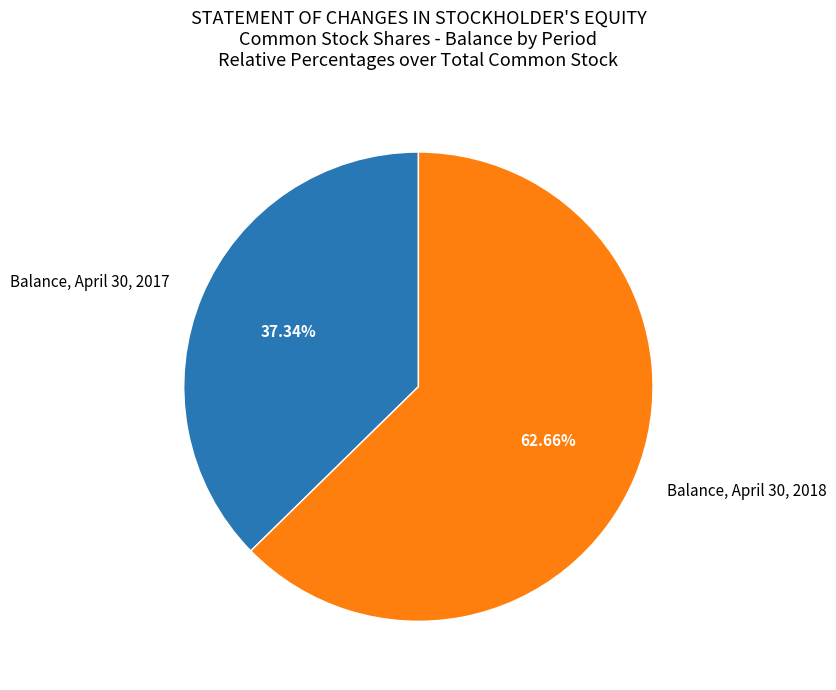

The Balance, April 30, 2017 slice represents 43% of the pie. True or false?

False